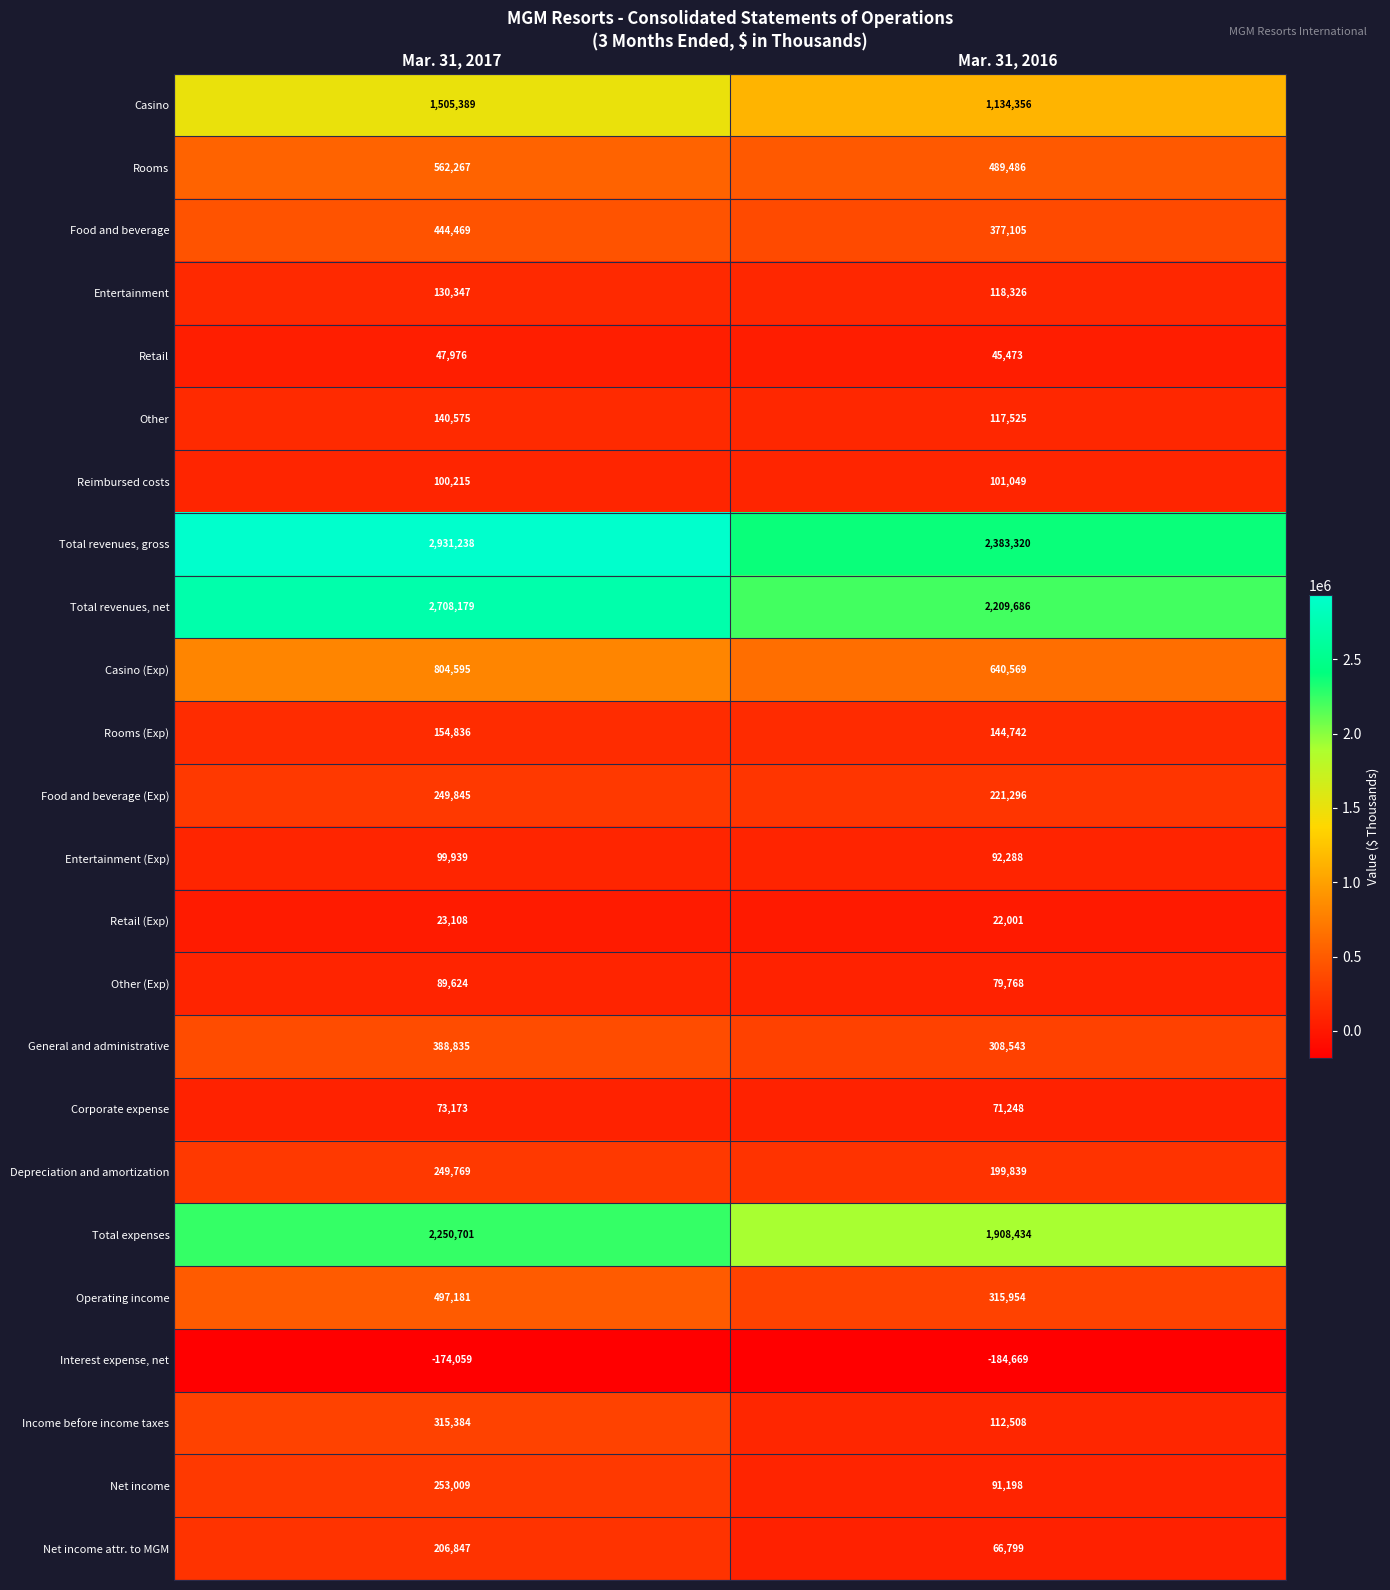

What is the approximate value of Rooms (Exp) at Mar. 31, 2016?

144742